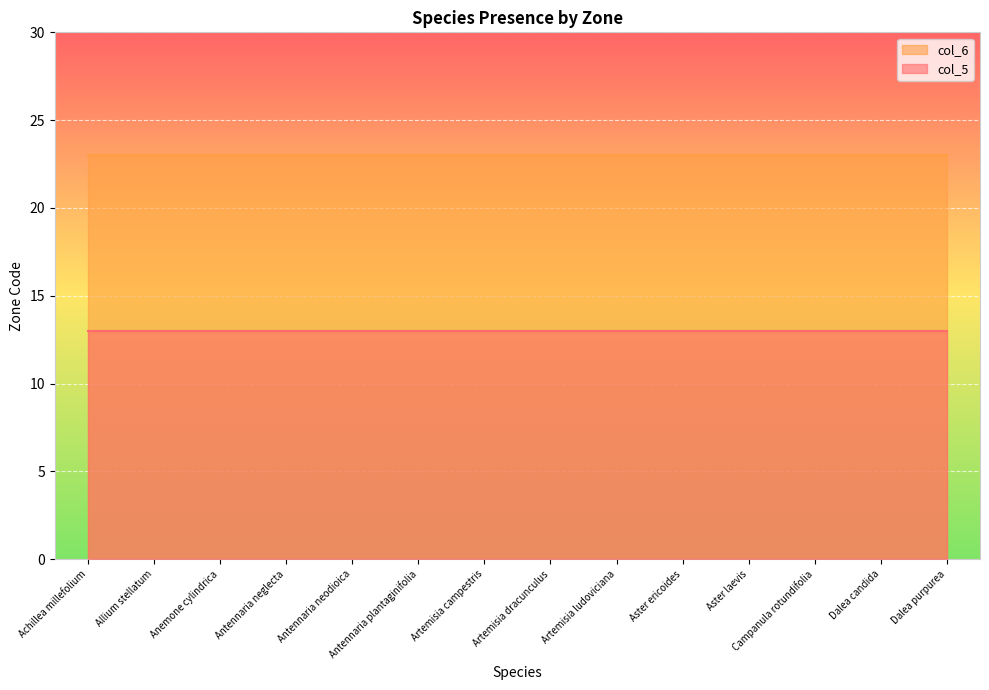

True or false: col_6 and col_5 cross at least once.

False